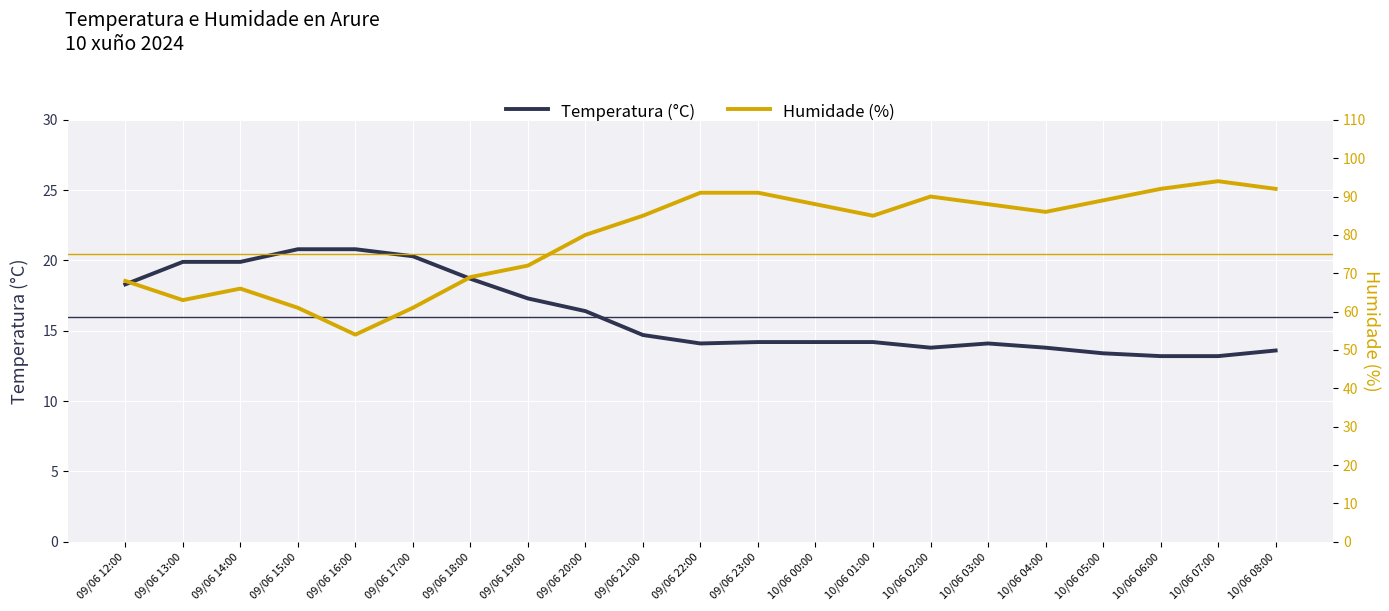

Rank the series by their maximum value, from highest to lowest.

Humidade (%), Temperatura (°C)